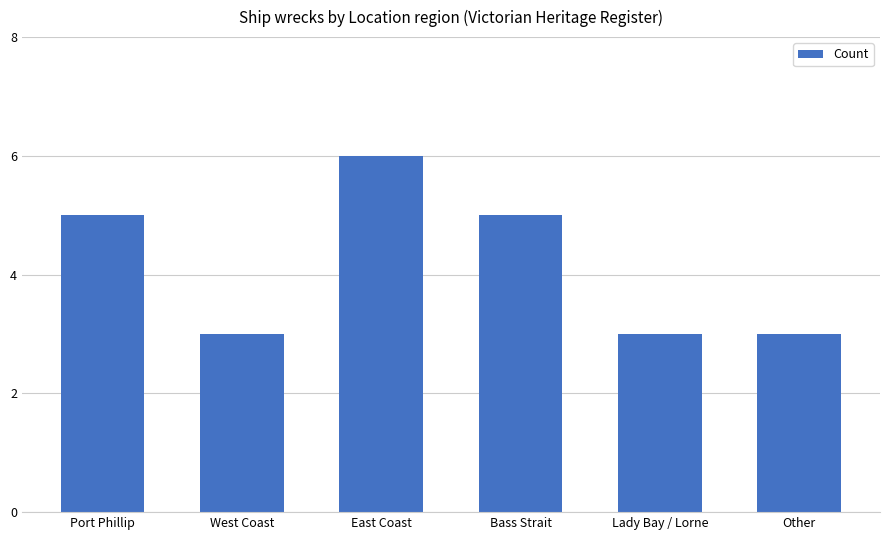

What is the label of the 3rd bar from the right?

Bass Strait